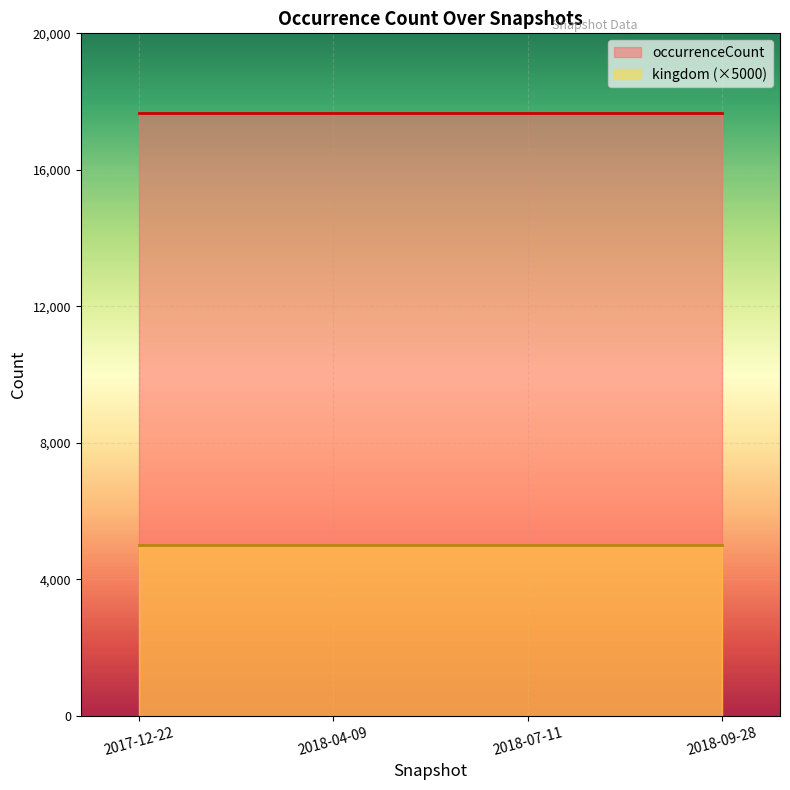

What is the label of the 1st point from the left?

2017-12-22